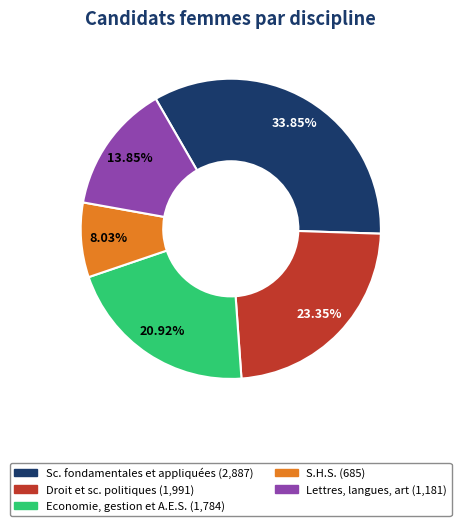

The Economie, gestion et A.E.S. slice represents 15% of the pie. True or false?

False